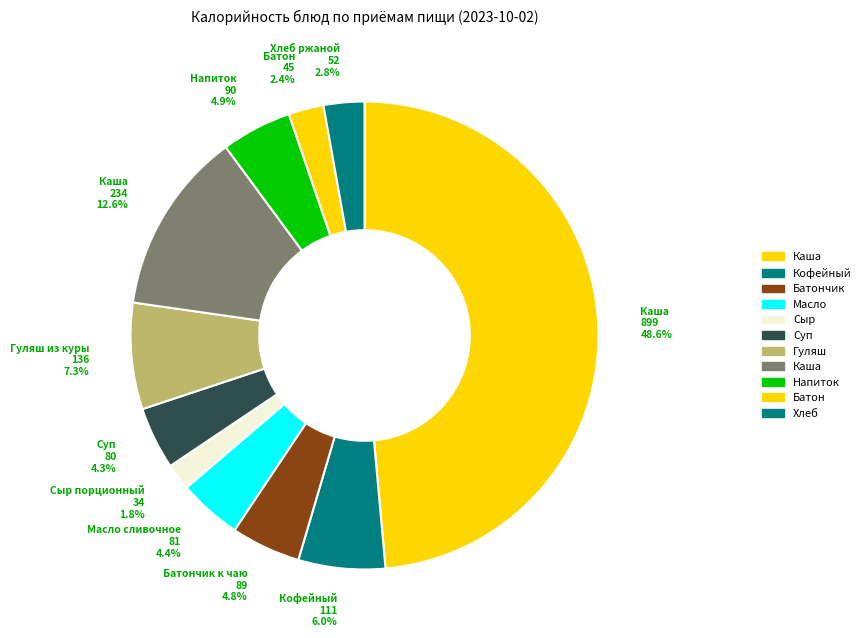

Rank the categories by value from lowest to highest.

Сыр порционный, Батон йодированный, Хлеб ржаной, Суп с макаронными изделиями и курой, Масло сливочное, Батончик к чаю, Напиток из смеси ягод с/м, Кофейный напиток с молоком, Гуляш из куры, Каша гречневая рассыпчатая, Каша Дружба молочная